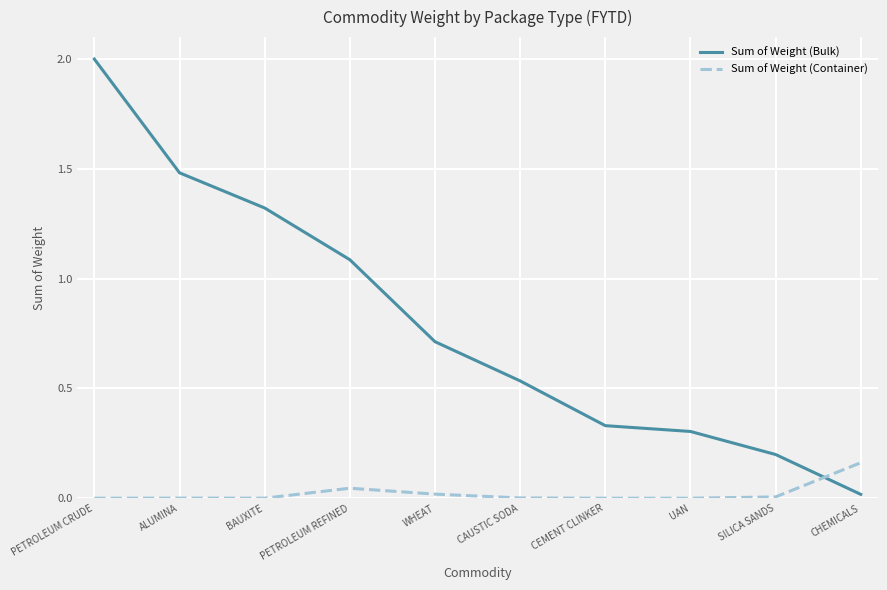

Which category has the highest value in the Sum of Weight (Container) series?

CHEMICALS